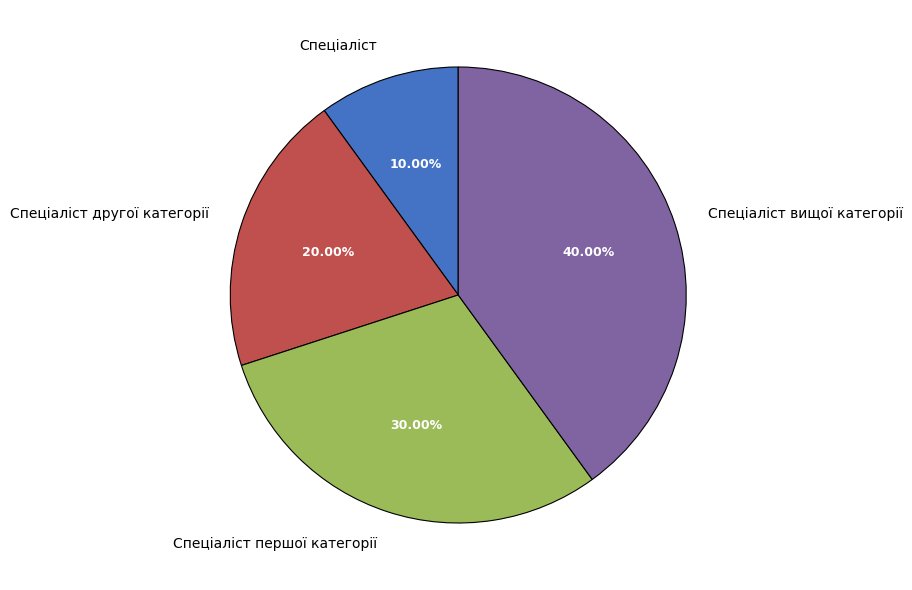

Is the sum of Спеціаліст and Спеціаліст другої категорії greater than half?

No